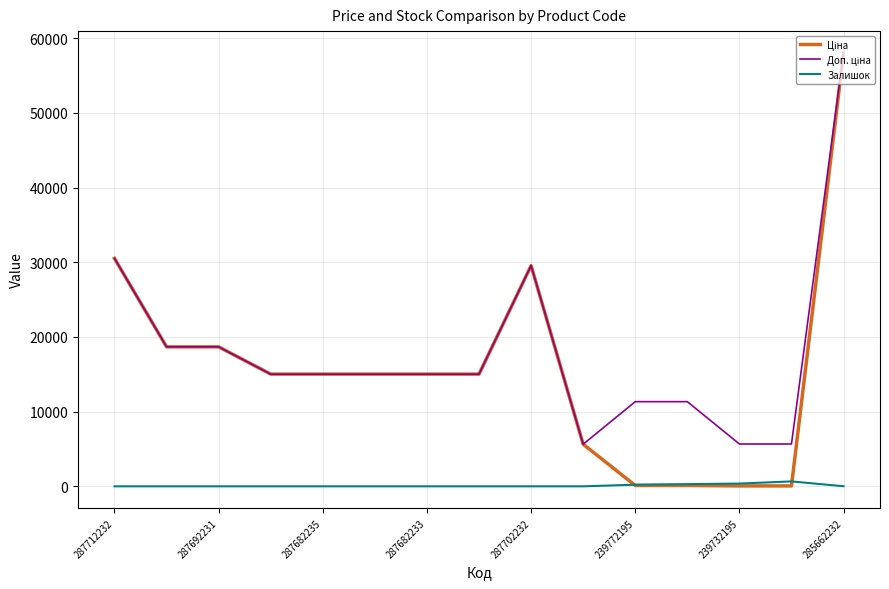

What is the value of the Ціна point at the 7th from the left?

15019.2